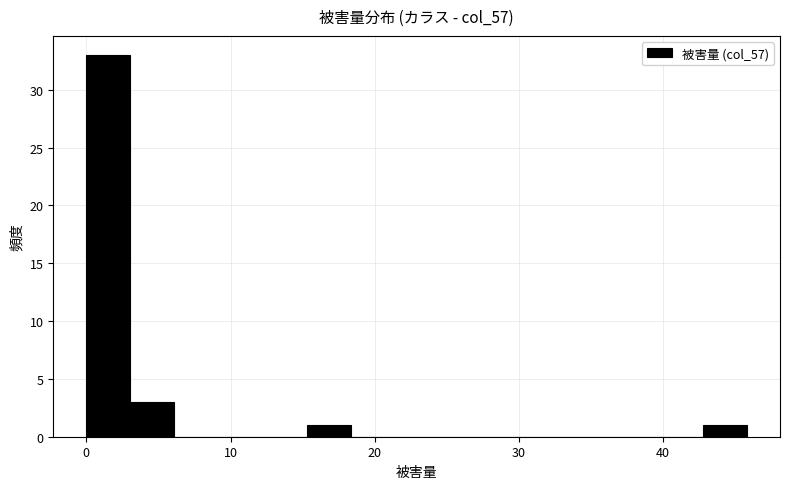

Read against the x-axis, roughly where is the centre of the tallest bar?

2